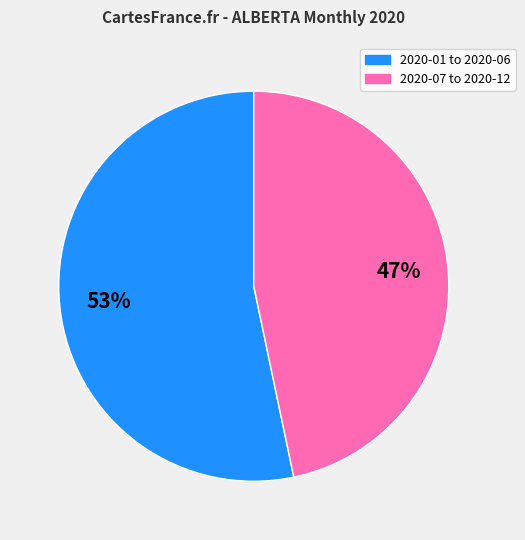

To the nearest percent, what is the average slice percentage?

50%